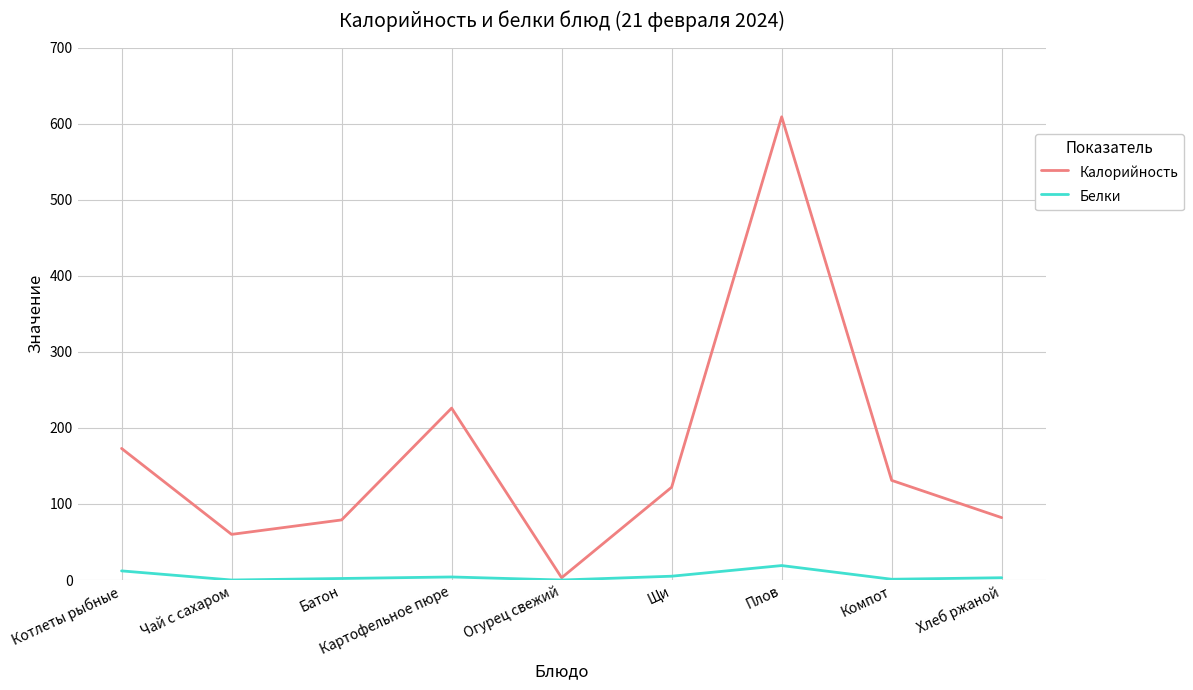

Is the value of Калорийность at Хлеб ржаной greater than the value of Белки at Компот?

Yes